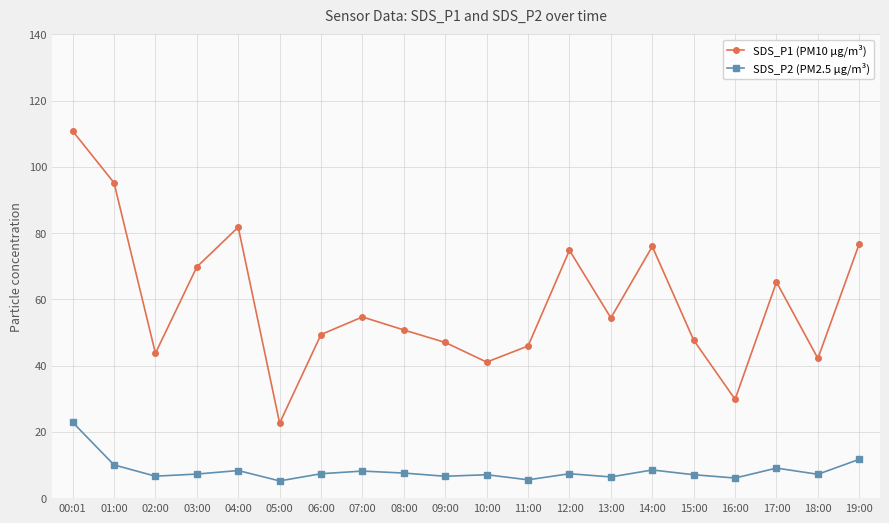

Where is the first local minimum for SDS_P1 (PM10 µg/m³)?

02:00